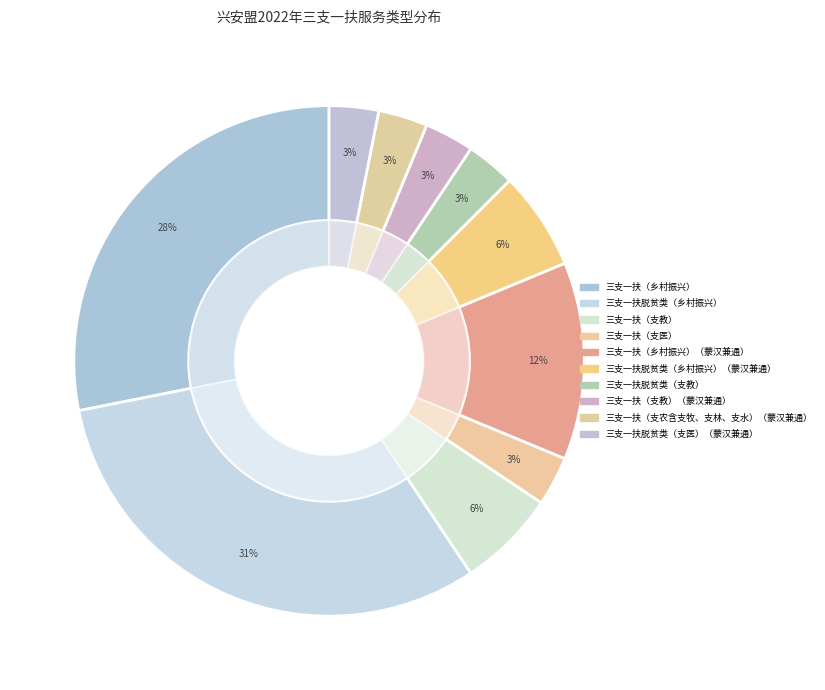

Is the sum of 三支一扶脱贫类（乡村振兴）（蒙汉兼通） and 三支一扶（乡村振兴） greater than half?

No